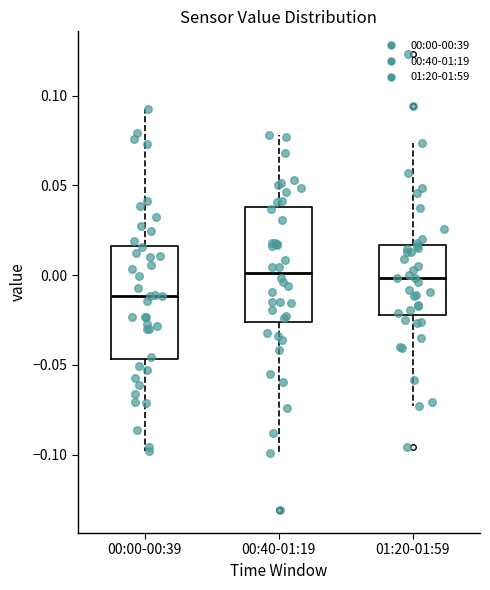

Reading left to right, read every box against the y-axis: the position of its median line, the range the box covers, and the ends of its whiskers. The values are not printed on the chart, so give them approximately, as read against the axis.

00:00-00:39: median -0.010, box -0.045 to 0.015, whiskers -0.100 to 0.095
00:40-01:19: median 0.000, box -0.025 to 0.040, whiskers -0.100 to 0.080
01:20-01:59: median 0.000, box -0.020 to 0.015, whiskers -0.075 to 0.075